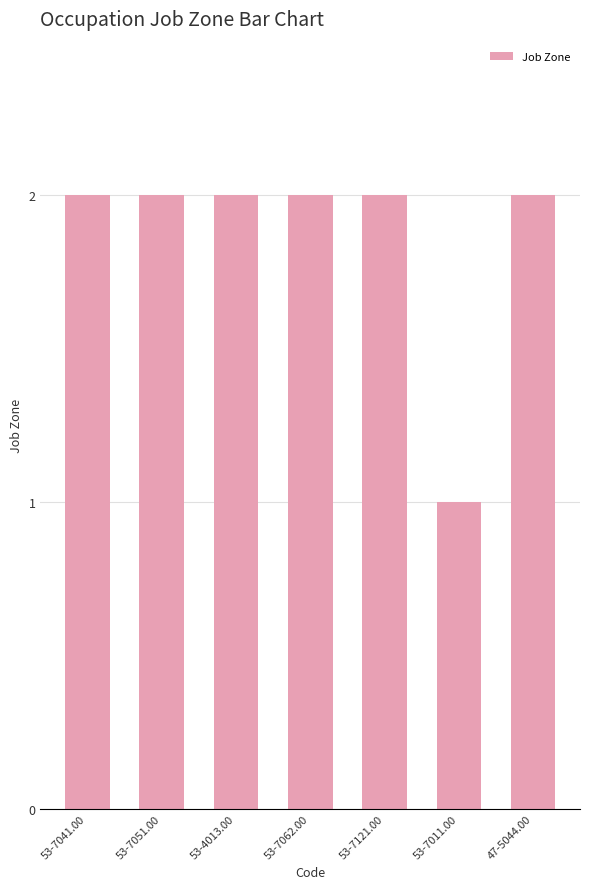

What is the sum of all values?

13